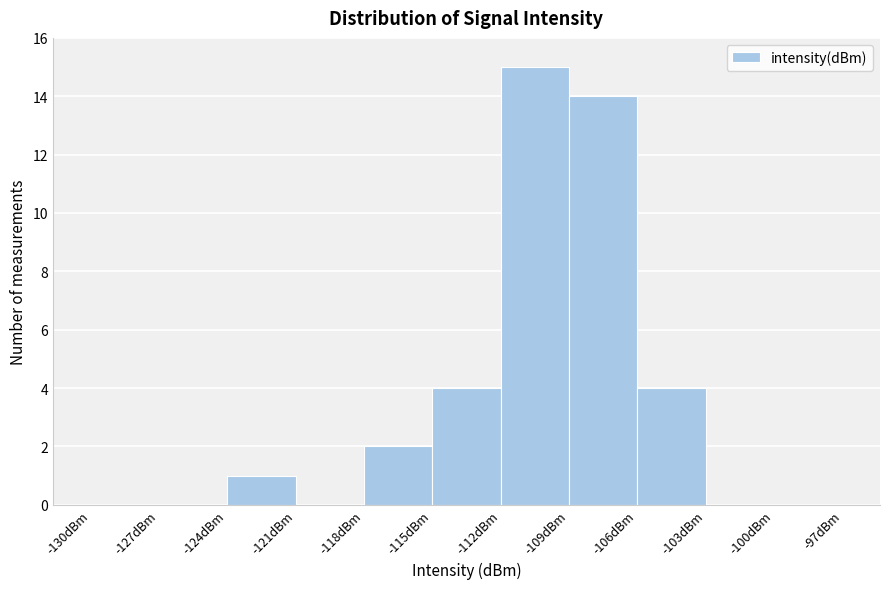

How tall is the bar that spans -115 to -112 on the x-axis? The values are not printed on the chart, so give them approximately, as read against the axis.

4